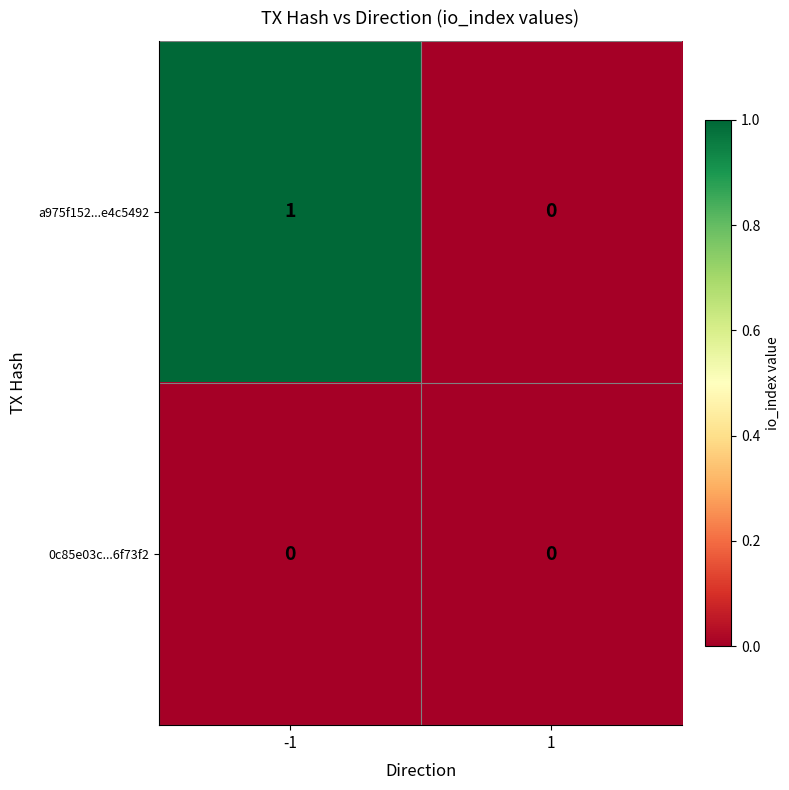

True or false: 0c85e03c...6f73f2 has a value of 0 at 1.

True